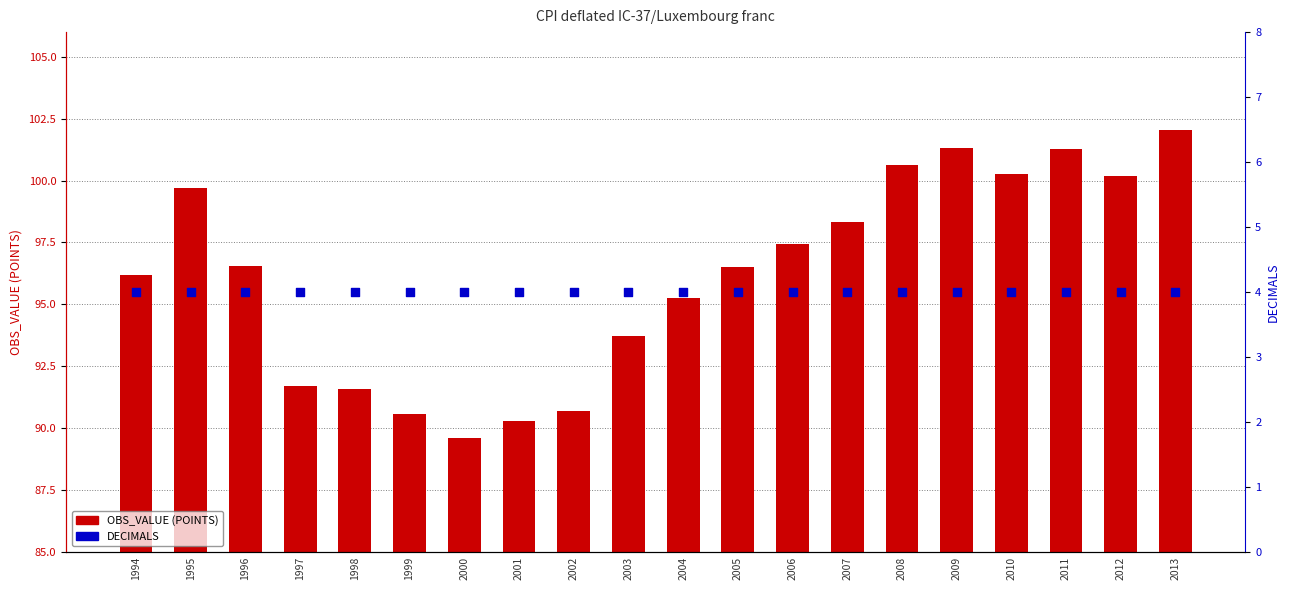

Which series contains the lowest Y value?

DECIMALS